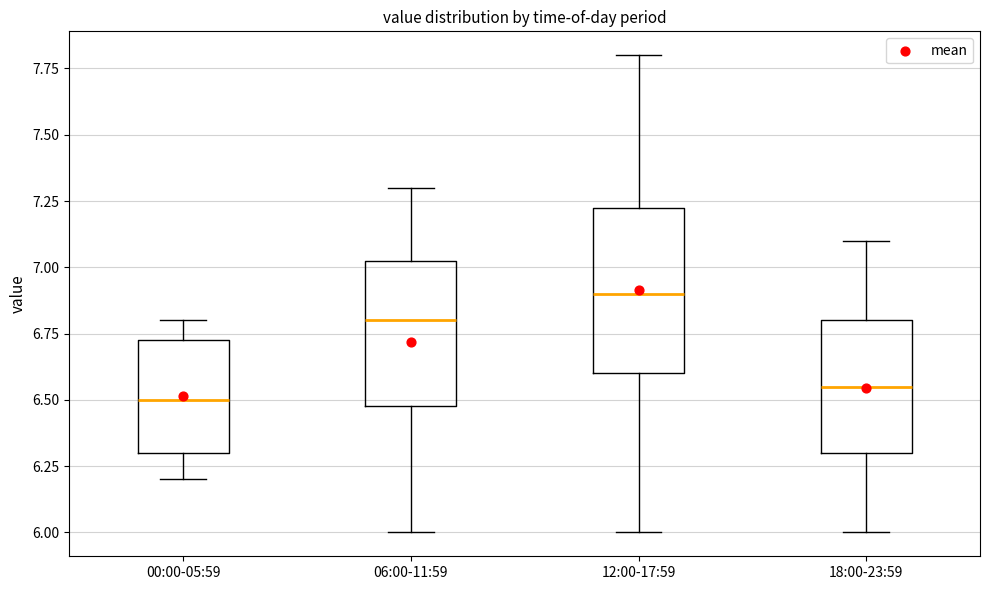

Reading left to right, transcribe this box plot: for each box, give where its median line is, the range the box spans, and where its two whiskers end, as read against the y-axis. The values are not printed on the chart, so give them approximately, as read against the axis.

00:00-05:59: median 6.50, box 6.30 to 6.75, whiskers 6.20 to 6.80
06:00-11:59: median 6.80, box 6.50 to 7.05, whiskers 6.00 to 7.30
12:00-17:59: median 6.90, box 6.60 to 7.25, whiskers 6.00 to 7.80
18:00-23:59: median 6.55, box 6.30 to 6.80, whiskers 6.00 to 7.10